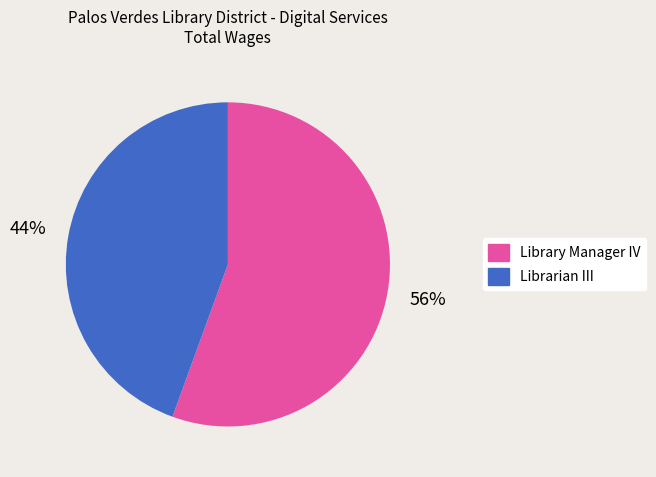

To the nearest percent, what portion does Library Manager IV represent?

56%